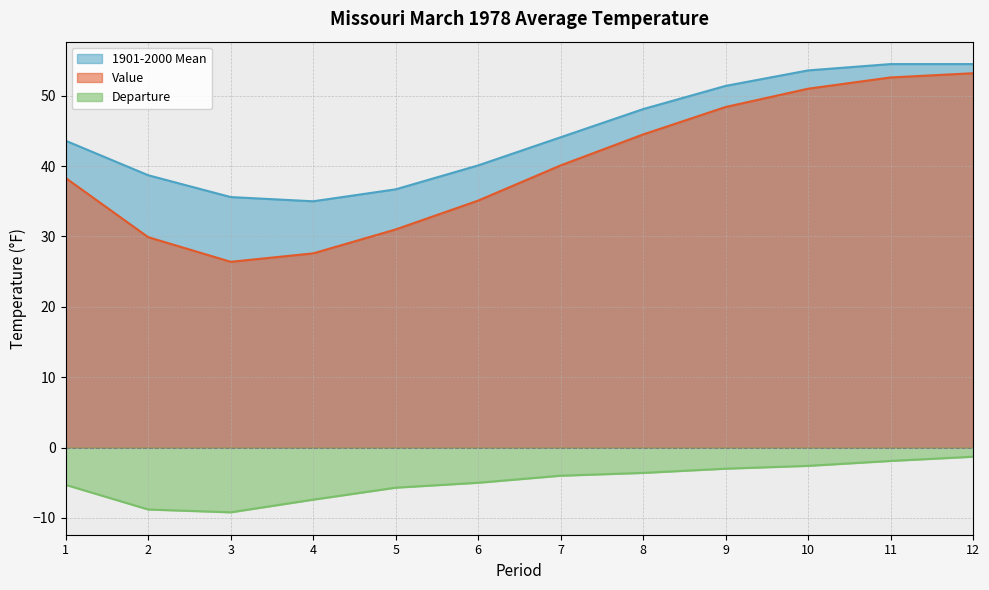

How many distinct data groups are displayed?

3